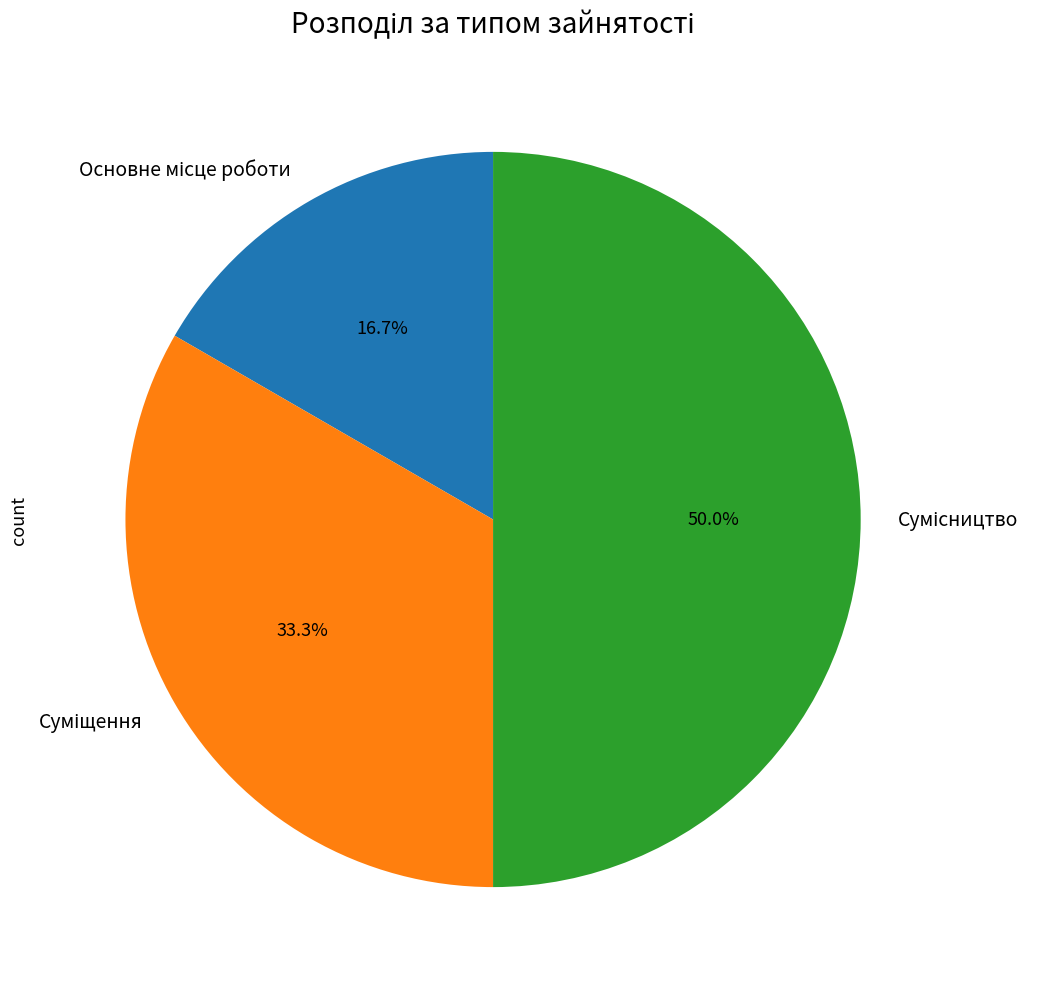

To the nearest percent, what is the difference between the largest and smallest slice percentages?

33%